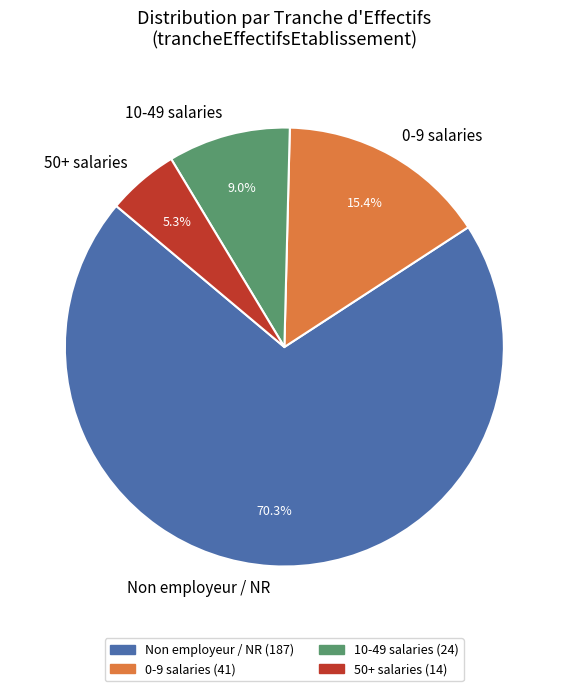

What is the largest slice in the pie chart?

Non employeur / NR